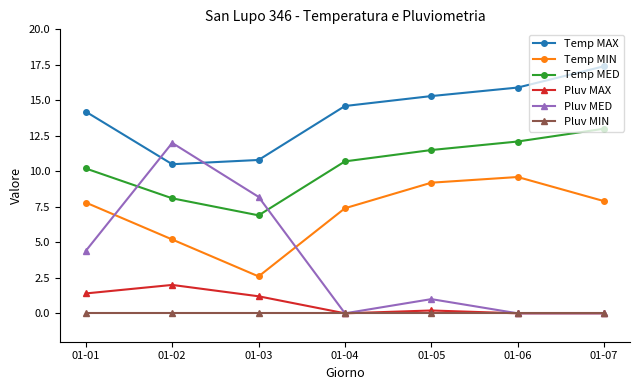

True or false: Pluv MIN and Temp MIN intersect in this chart.

False